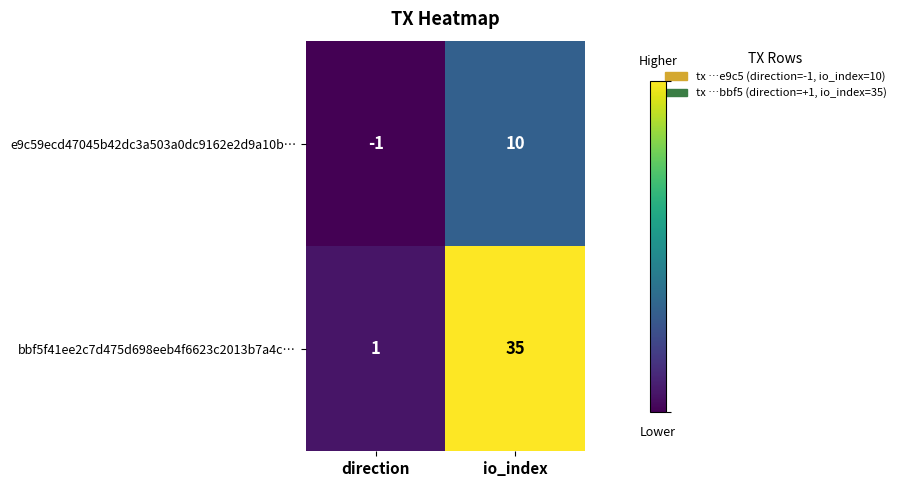

The e9c59ecd47045b42dc3a503a0dc9162e2d9a10b… series shows 10 at io_index. True or false?

True